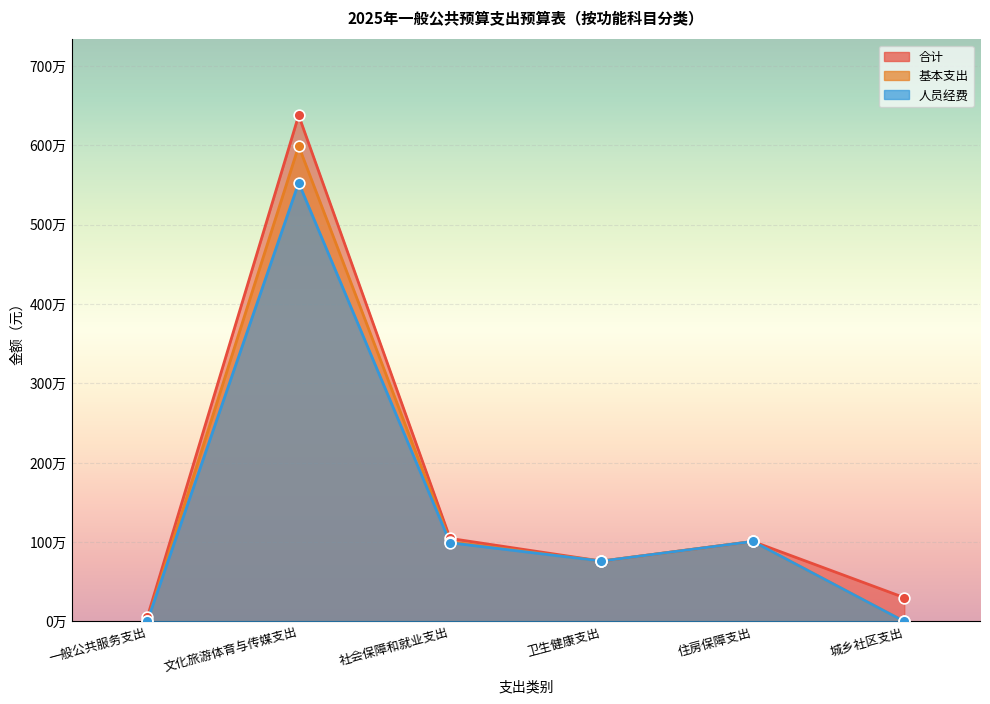

What are all the series names shown in the legend?

合计, 基本支出, 人员经费